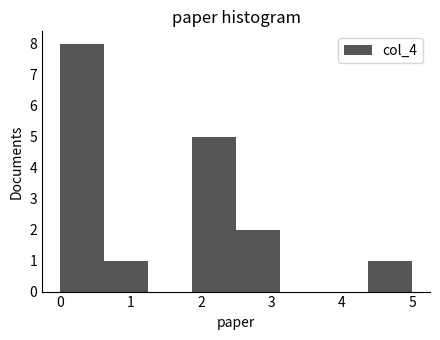

What is the height of the bar covering 0.6 to 1.3 on the x-axis? Neither the bar edges nor the heights are printed on the chart, so give them approximately, as read against the axes.

1